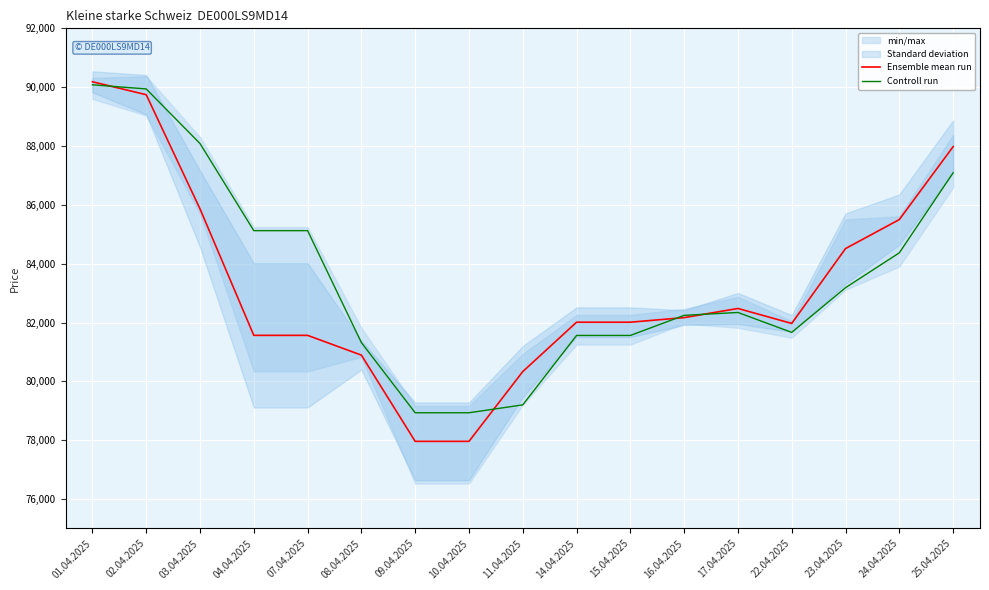

What position from the left is 15.04.2025?

11